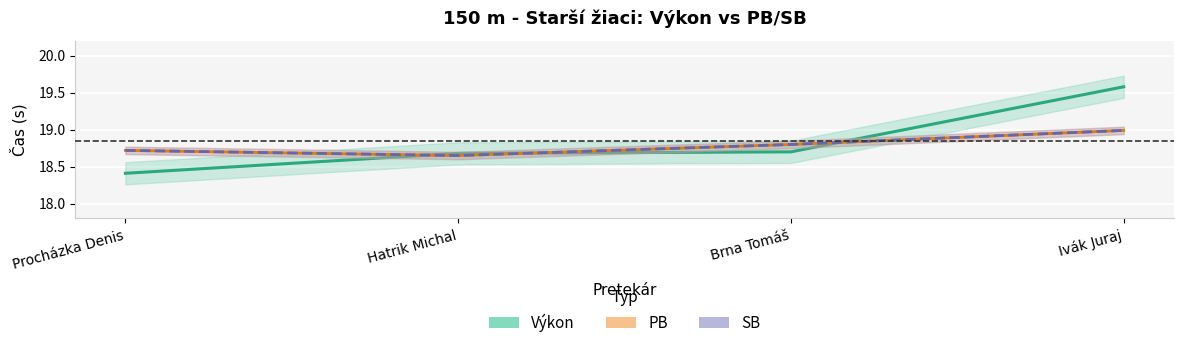

What is the lowest value of the Výkon series?

18.4